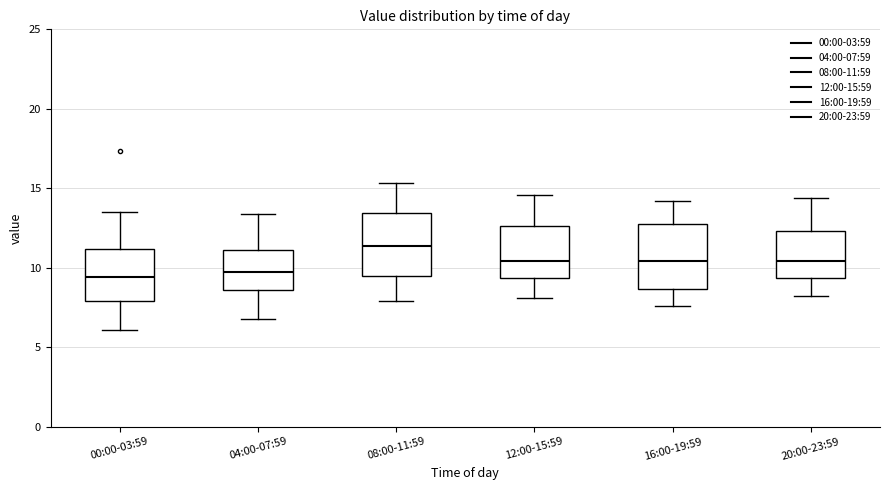

Where does the upper whisker of the box for 00:00-03:59 end on the y-axis? The values are not printed on the chart, so give them approximately, as read against the axis.

13.5